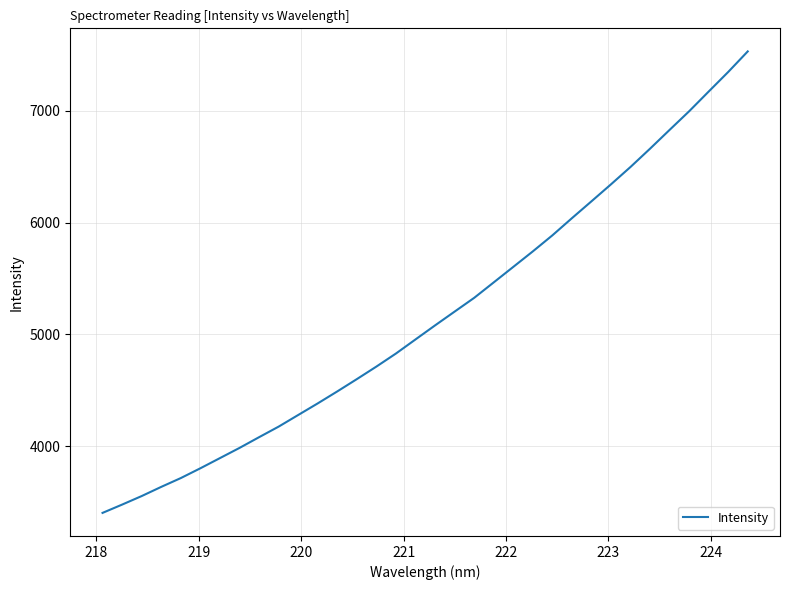

What is the maximum value shown in the chart?

7530.4